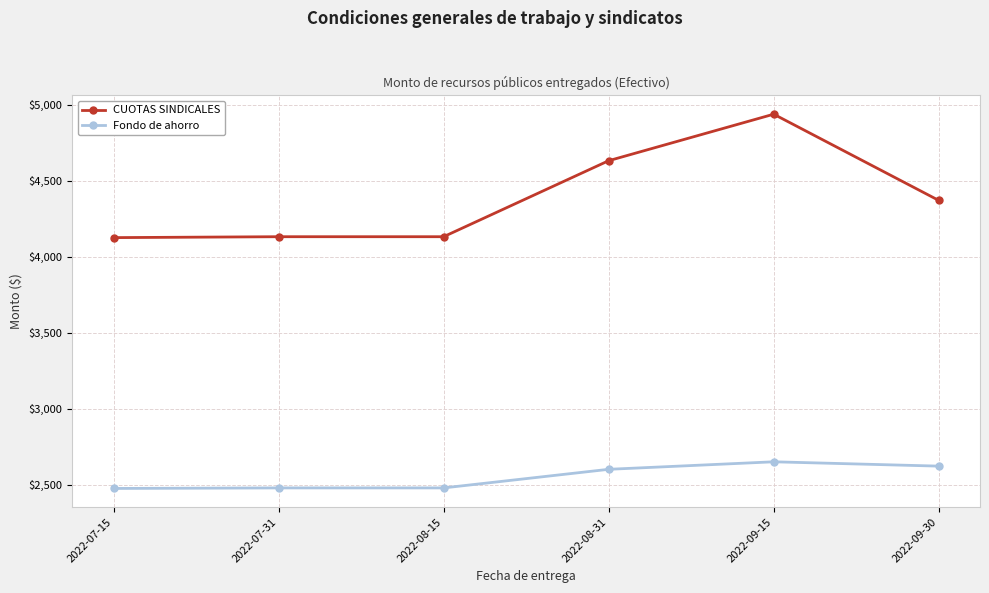

Is it true that Fondo de ahorro equals 2622.1 at 2022-09-30?

True